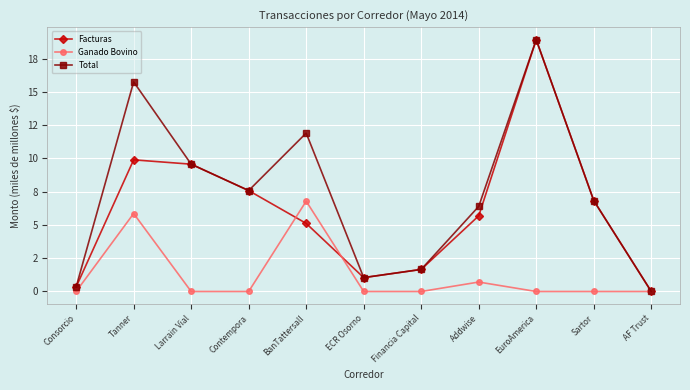

Does the chart have visible grid lines?

Yes